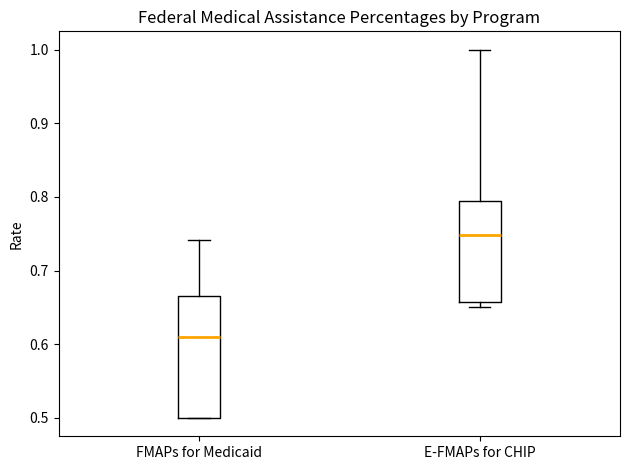

Which box has the lowest median line?

FMAPs for Medicaid